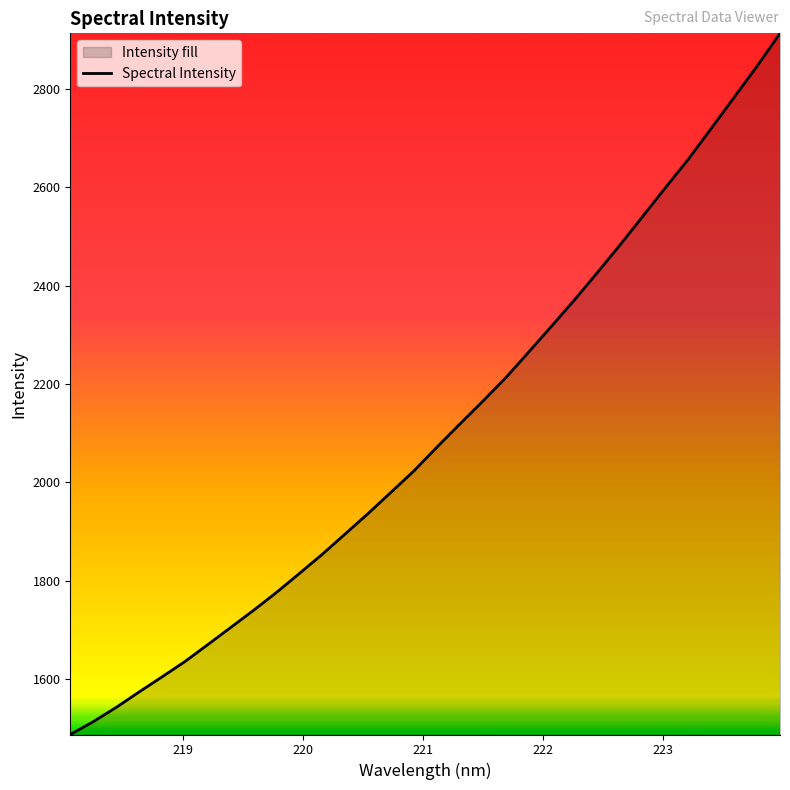

What is the maximum value shown in the chart?

2913.7